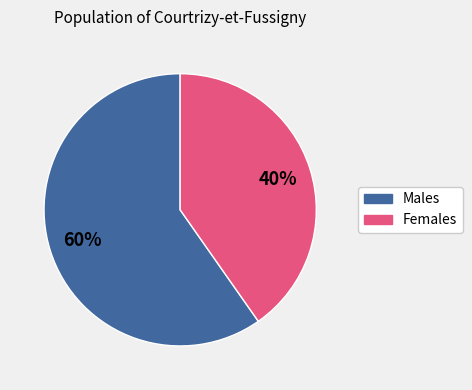

Does any single category account for the majority?

Yes